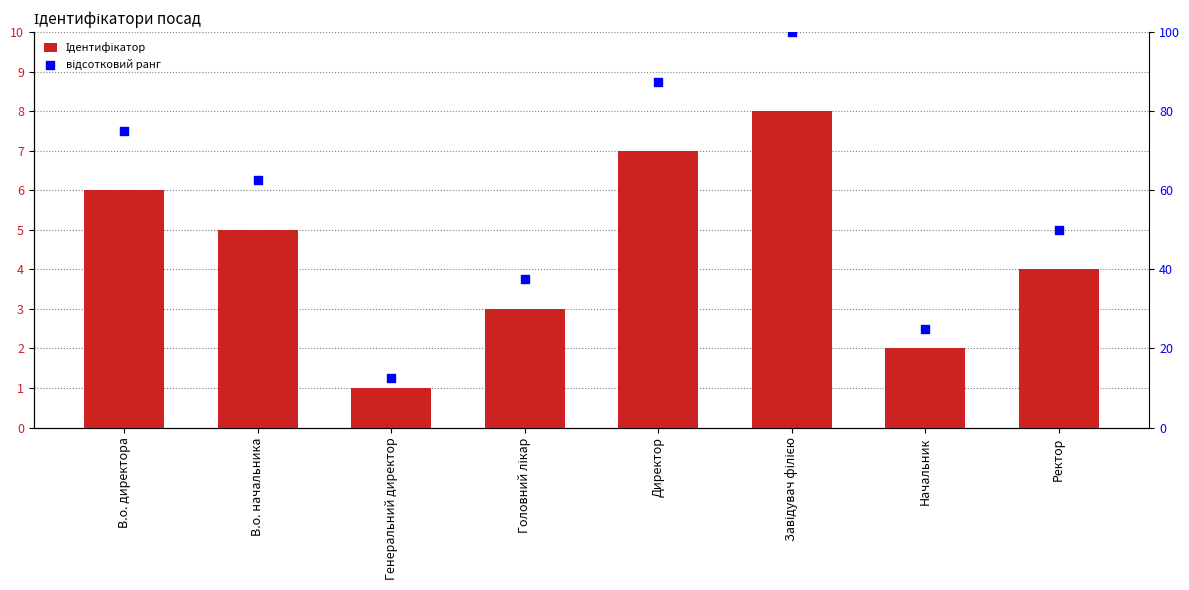

At how many categories does at least one series exceed 99?

1